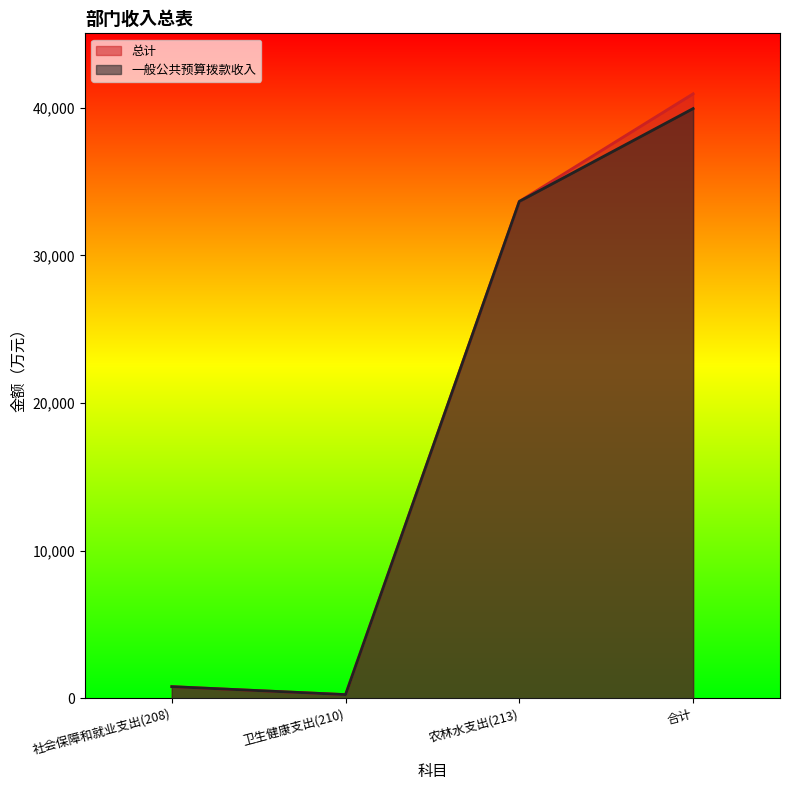

Where is 总计 nearest to the value 20595?

农林水支出(213)